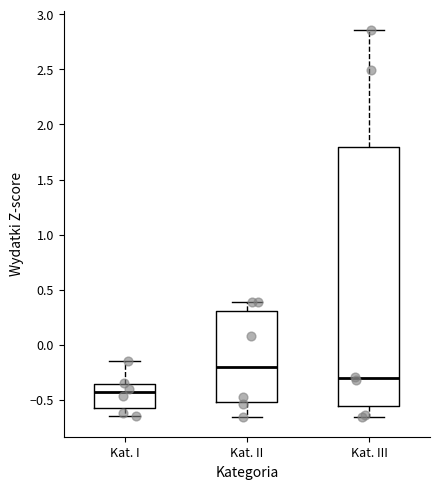

Reading left to right, read every box against the y-axis: the position of its median line, the range the box covers, and the ends of its whiskers. The values are not printed on the chart, so give them approximately, as read against the axis.

Kat. I: median -0.45, box -0.60 to -0.35, whiskers -0.65 to -0.15
Kat. II: median -0.20, box -0.50 to 0.30, whiskers -0.65 to 0.40
Kat. III: median -0.30, box -0.55 to 1.80, whiskers -0.65 to 2.85